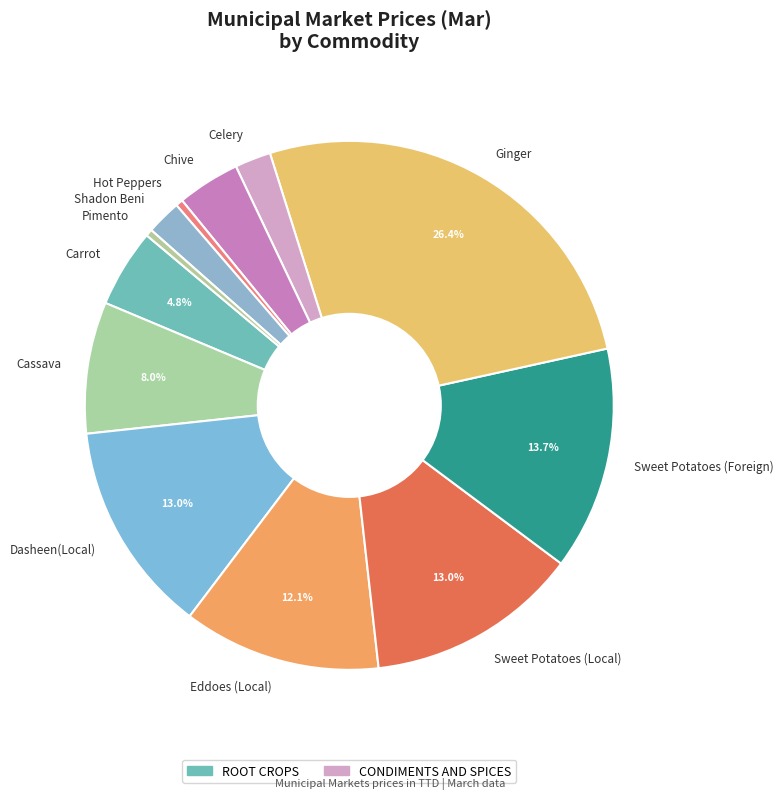

Which has a higher value, Sweet Potatoes (Local) or Hot Peppers?

Sweet Potatoes (Local)